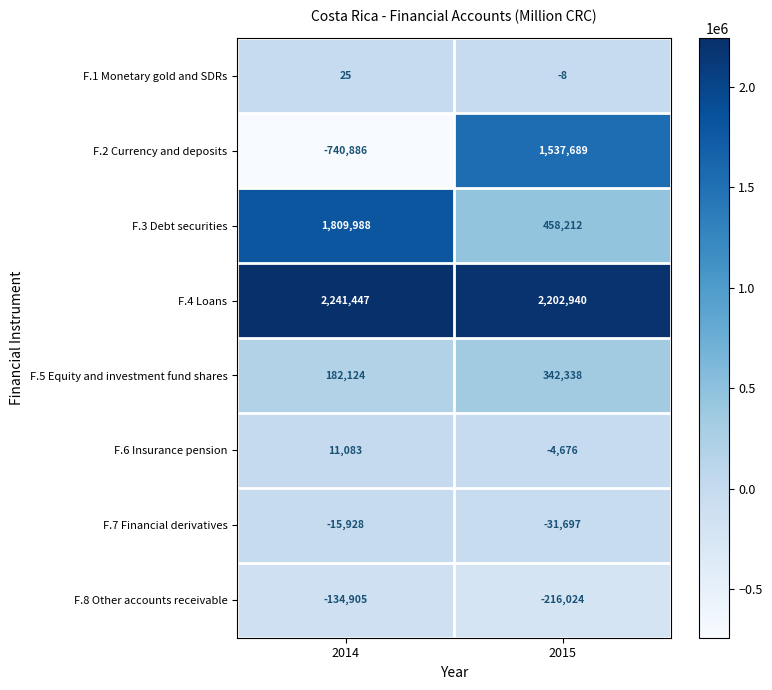

Which series has the largest total across all categories?

F.4 Loans